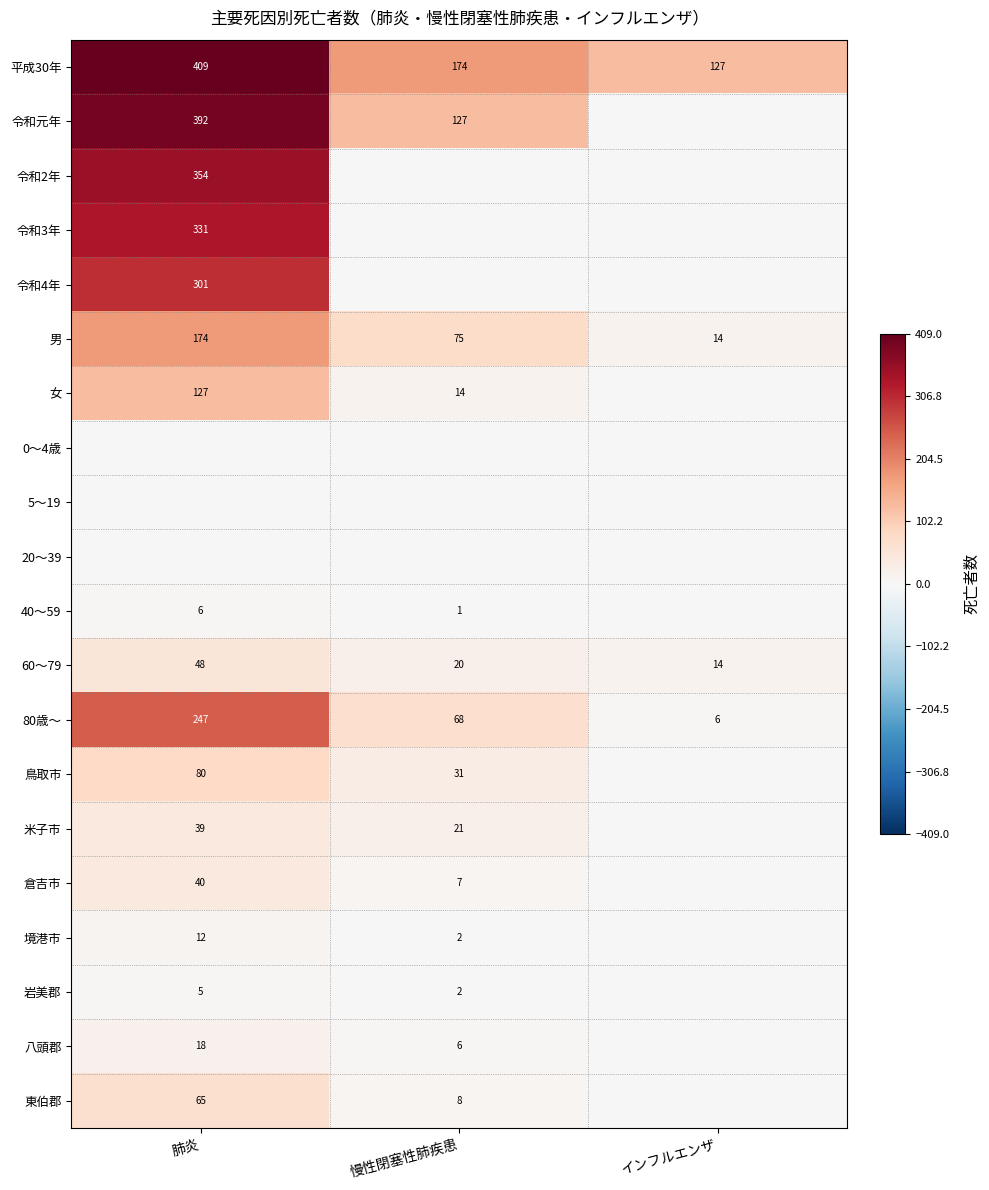

What is the maximum value for 60～79?

48